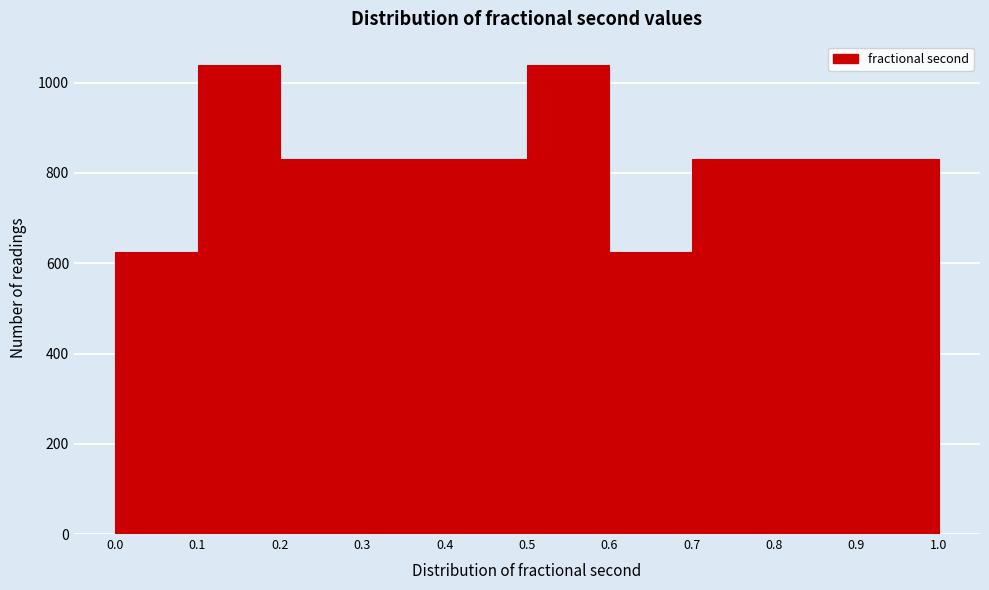

How tall is the bar that spans 0.9 to 1.0 on the x-axis? The values are not printed on the chart, so give them approximately, as read against the axis.

840